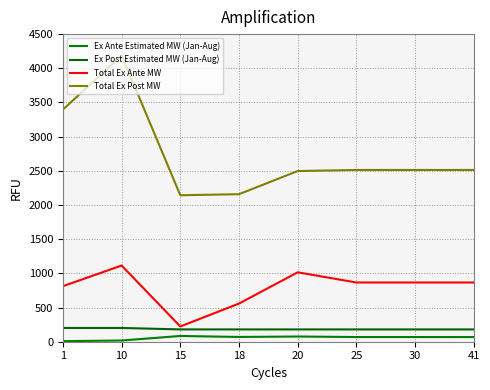

Reading right to left, transcribe all the data shown in this chart.

Ex Ante Estimated MW (Jan-Aug): 41=68.2	30=68.5	25=68.6	20=76.2	18=69.6	15=84.3	10=17.7	1=8.2
Ex Post Estimated MW (Jan-Aug): 41=180.0	30=180.0	25=180.0	20=180.0	18=180.0	15=180.0	10=201.3	1=201.3
Total Ex Ante MW: 41=866.3	30=866.3	25=866.3	20=1015.5	18=558.1	15=223.3	10=1114.4	1=812.4
Total Ex Post MW: 41=2512.8	30=2512.8	25=2512.8	20=2496.9	18=2158.3	15=2142.5	10=4188.4	1=3395.0